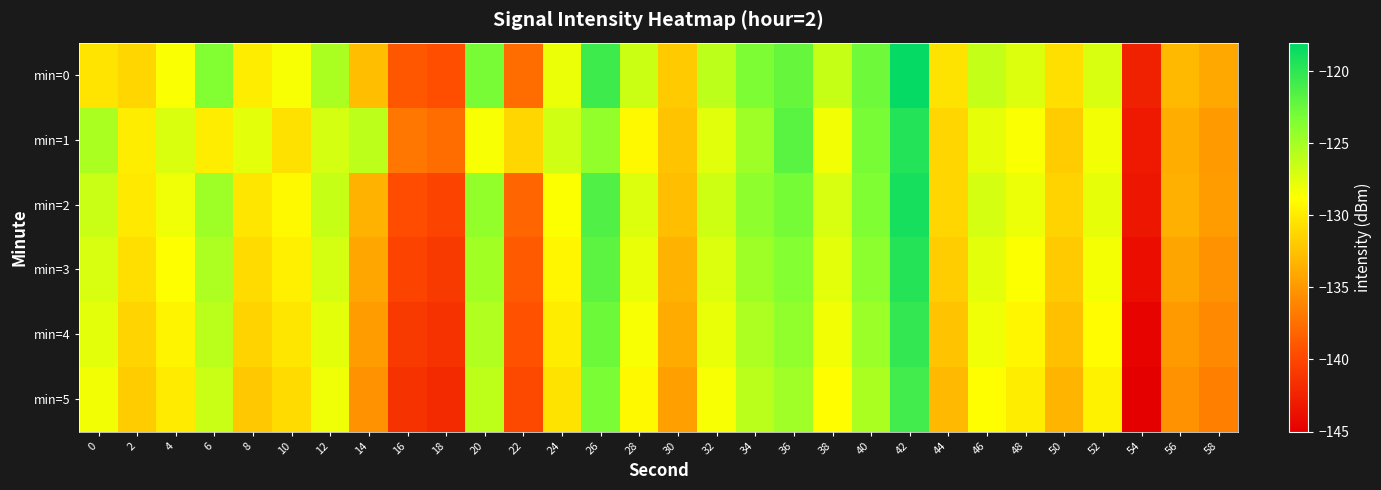

Which series has the widest spread of values?

min=0